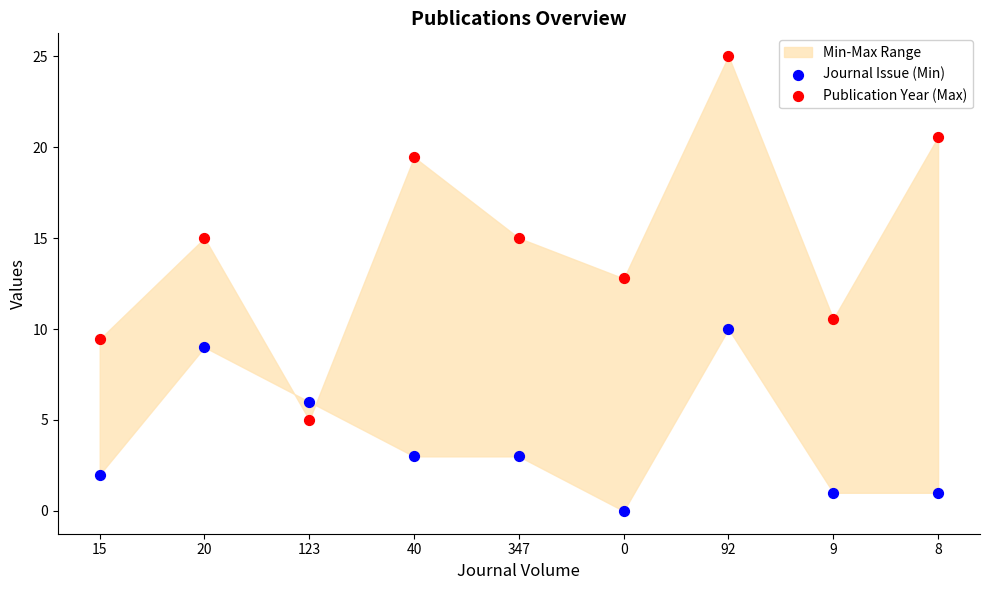

Across all series, what Y value is closest to 12?

12.8